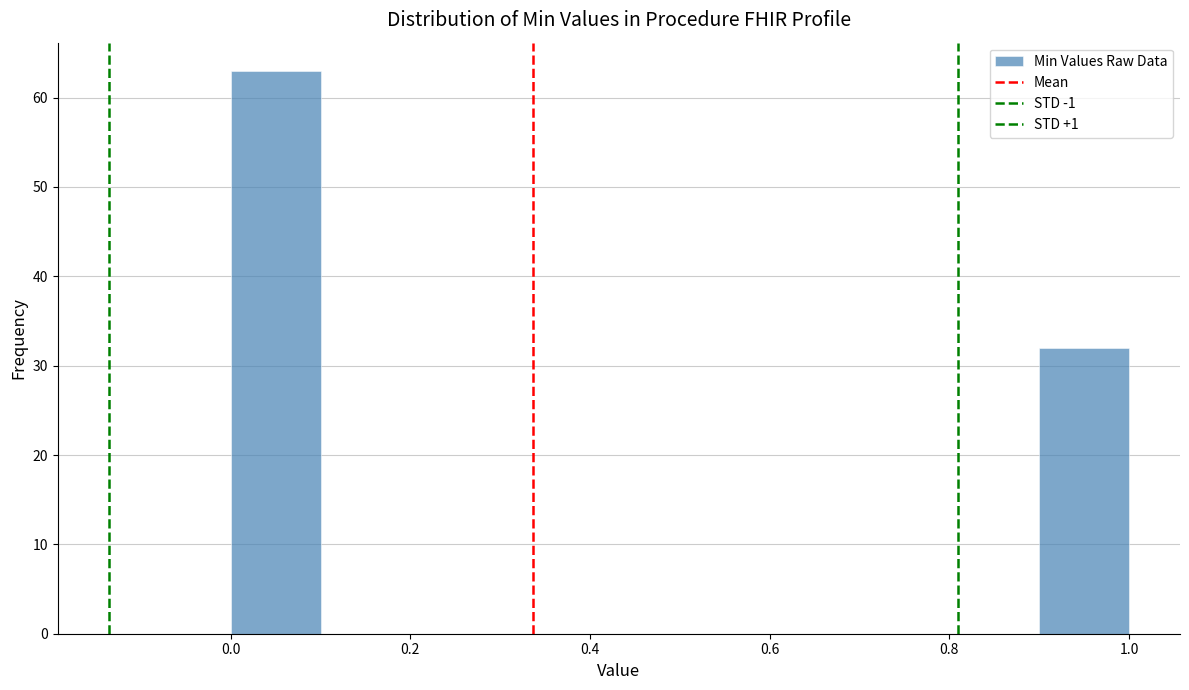

Reading left to right, transcribe this chart: for each bar, give the range it covers on the x-axis and its height. The values are not printed on the chart, so give them approximately, as read against the axis.

0.0 to 0.1: 63
0.1 to 0.2: 0
0.2 to 0.3: 0
0.3 to 0.4: 0
0.4 to 0.5: 0
0.5 to 0.6: 0
0.6 to 0.7: 0
0.7 to 0.8: 0
0.8 to 0.9: 0
0.9 to 1.0: 32